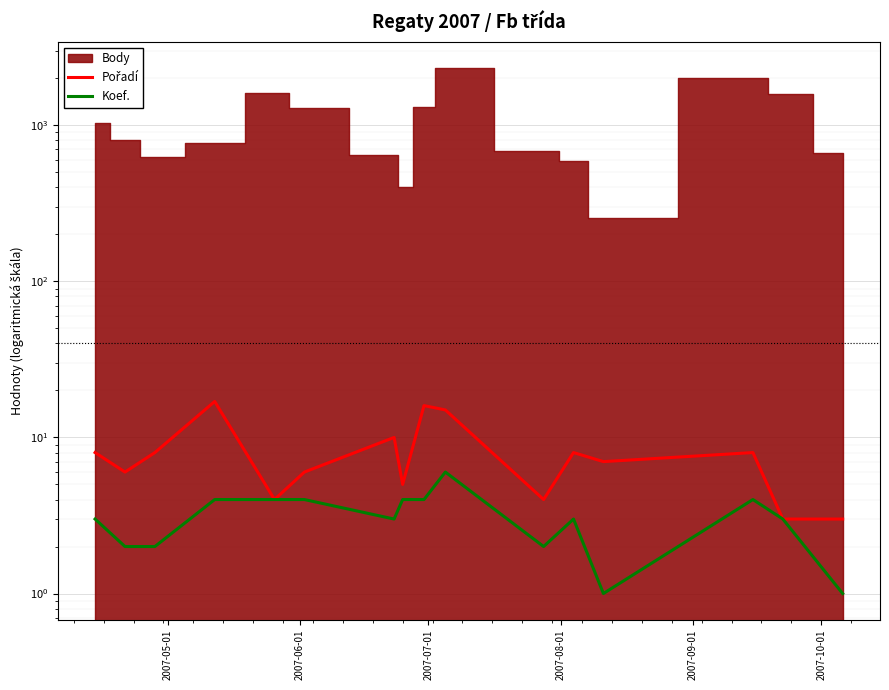

What is the average value of the Pořadí series?

8